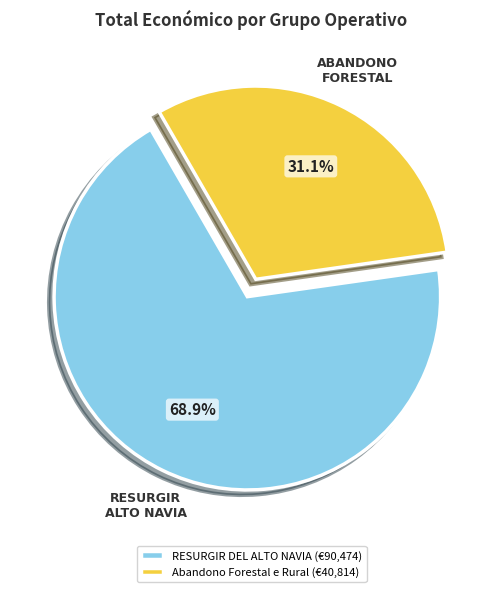

What percentage do RESURGIR DEL ALTO NAVIA (€90,474) and Abandono Forestal e Rural (€40,814) together represent?

100.0%